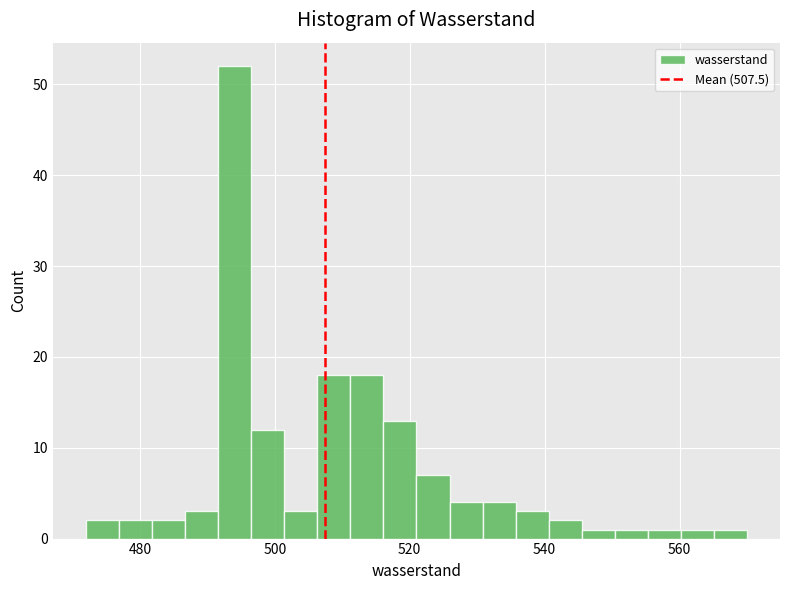

Read against the x-axis, roughly where is the centre of the tallest bar?

494